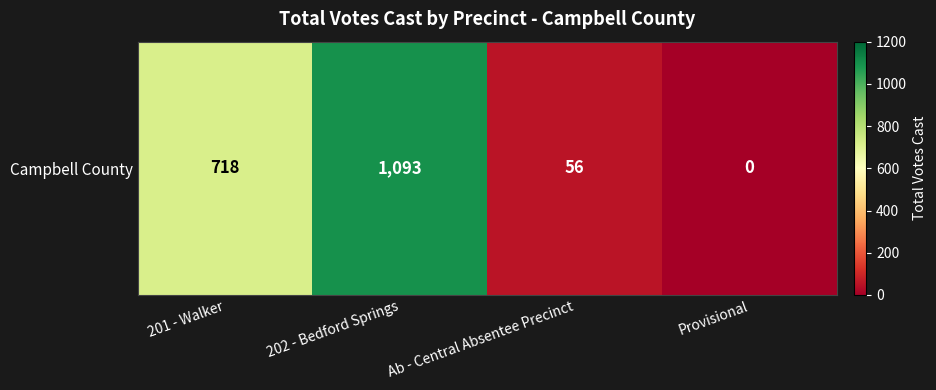

At which label does the data first exceed 718?

202 - Bedford Springs